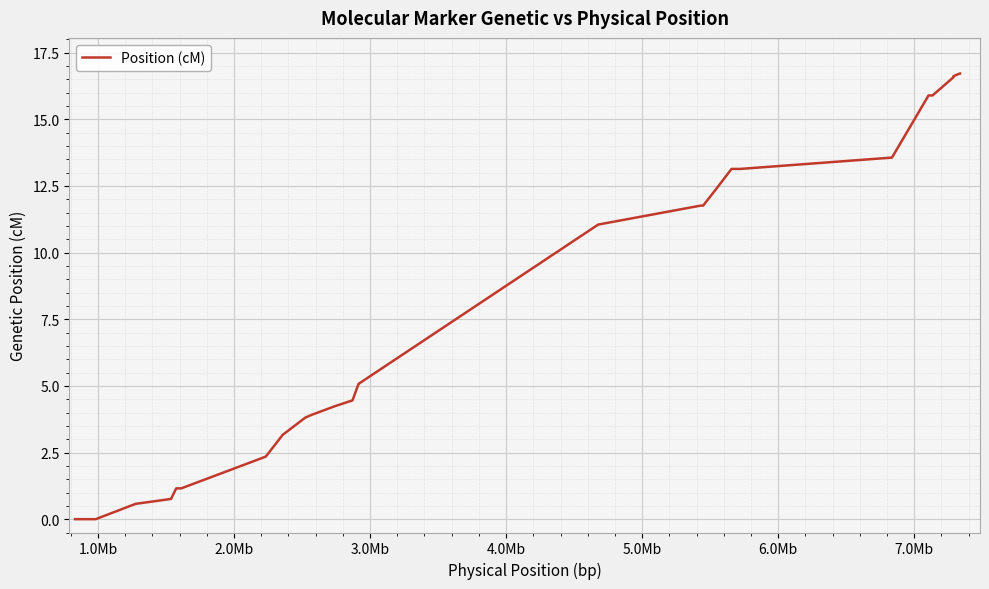

What is the maximum value shown in the chart?

16.7